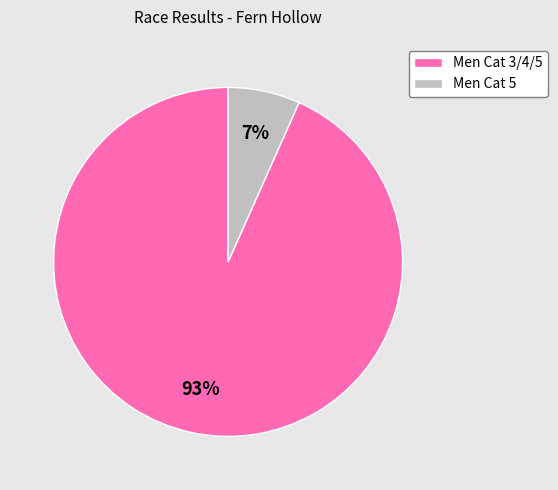

Rank the categories by value from highest to lowest.

Men Cat 3/4/5, Men Cat 5